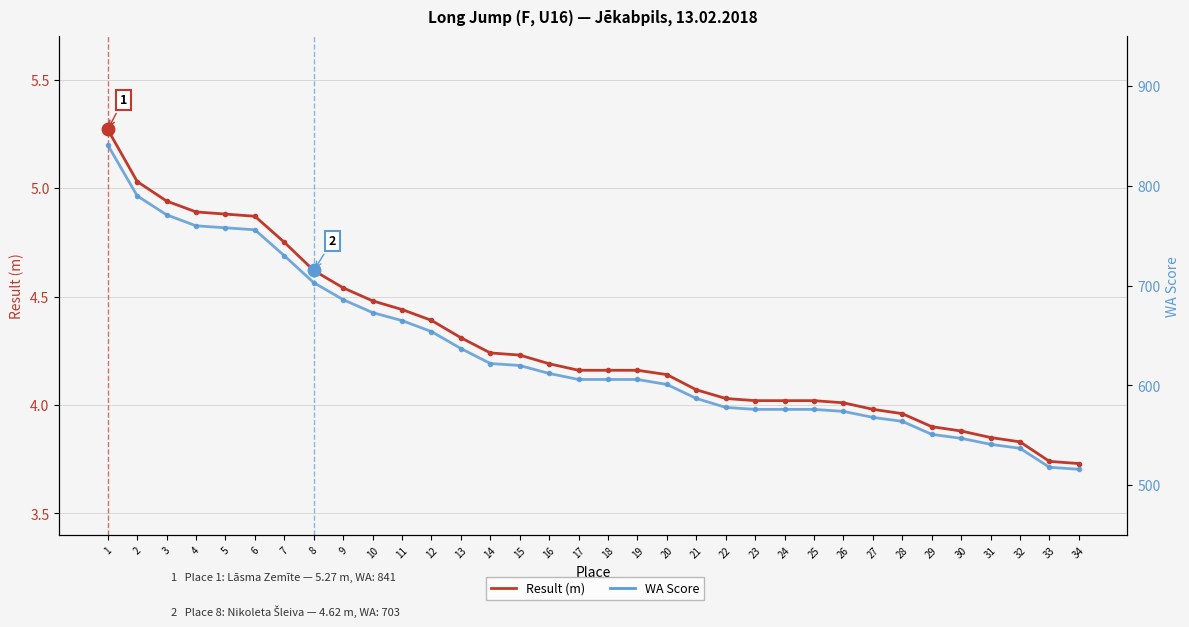

At which category does the chart reach its peak across all series?

1